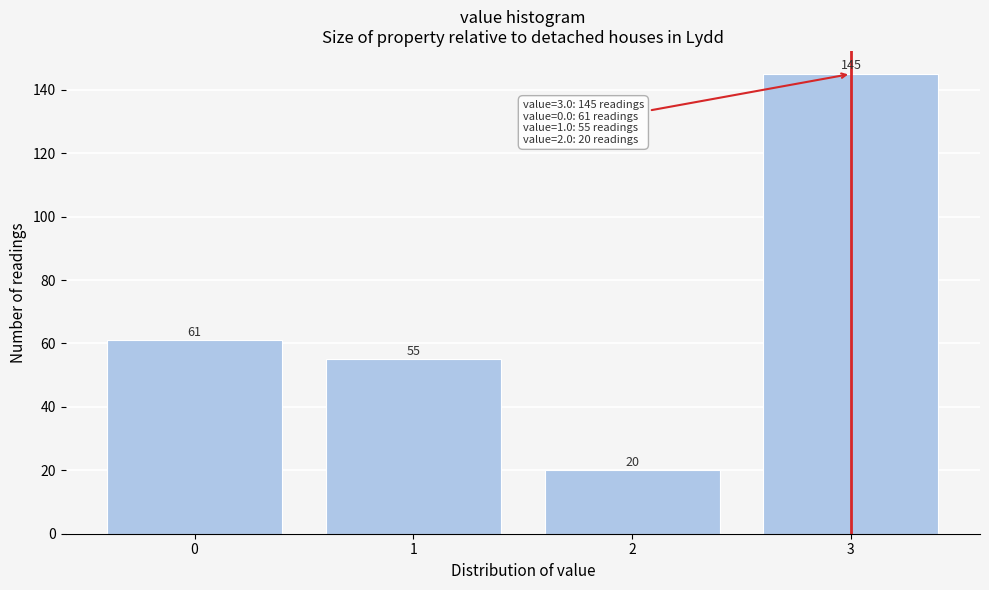

Reading left to right, transcribe this chart: for each bar, give the range it covers on the x-axis and its height.

-0.5 to 0.5: 61
0.5 to 1.5: 55
1.5 to 2.5: 20
2.5 to 3.5: 145